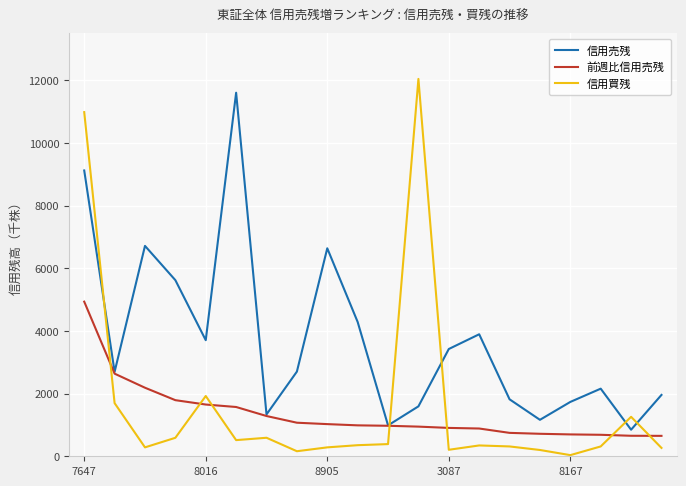

What is the difference between the maximum and minimum values in the 信用買残 series?

12005.6